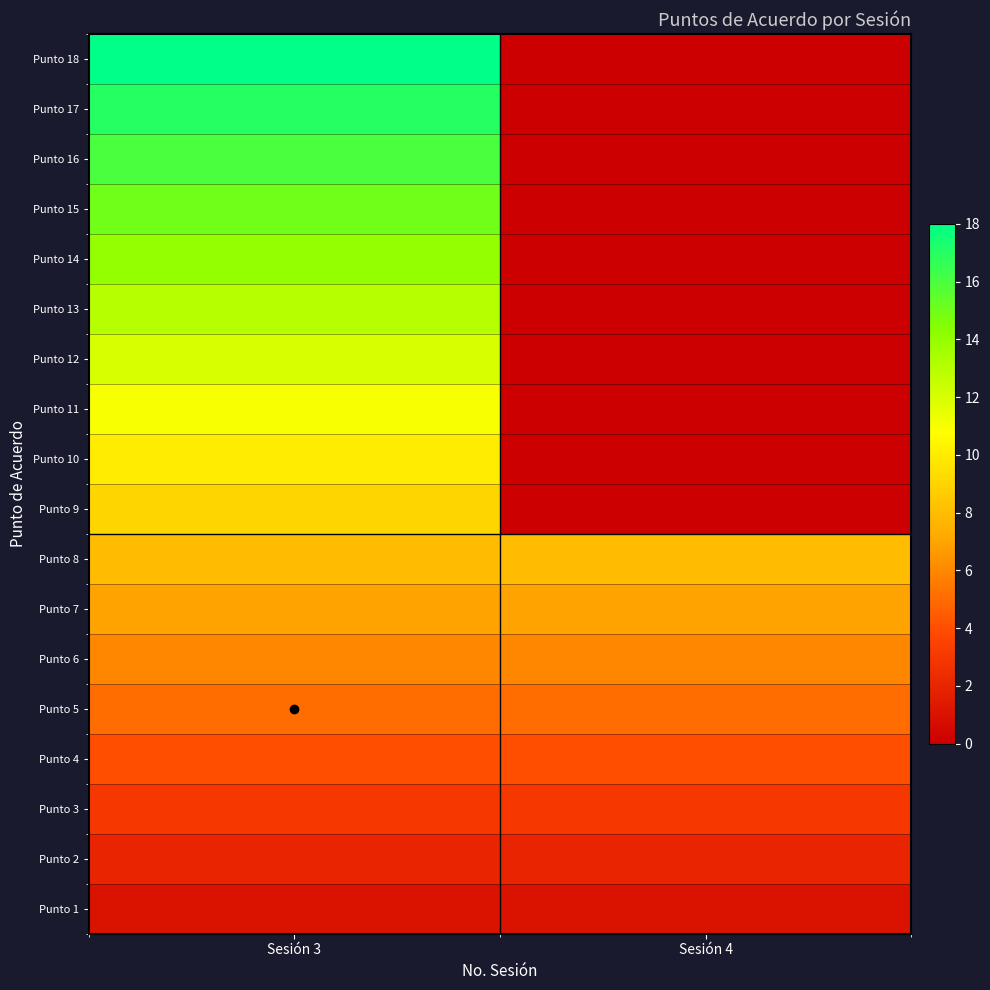

Reading left to right, what are all the values shown in this chart?

Punto 1: Sesión 3=1	Sesión 4=1
Punto 2: Sesión 3=2	Sesión 4=2
Punto 3: Sesión 3=3	Sesión 4=3
Punto 4: Sesión 3=4	Sesión 4=4
Punto 5: Sesión 3=5	Sesión 4=5
Punto 6: Sesión 3=6	Sesión 4=6
Punto 7: Sesión 3=7	Sesión 4=7
Punto 8: Sesión 3=8	Sesión 4=8
Punto 9: Sesión 3=9	Sesión 4=0
Punto 10: Sesión 3=10	Sesión 4=0
Punto 11: Sesión 3=11	Sesión 4=0
Punto 12: Sesión 3=12	Sesión 4=0
Punto 13: Sesión 3=13	Sesión 4=0
Punto 14: Sesión 3=14	Sesión 4=0
Punto 15: Sesión 3=15	Sesión 4=0
Punto 16: Sesión 3=16	Sesión 4=0
Punto 17: Sesión 3=17	Sesión 4=0
Punto 18: Sesión 3=18	Sesión 4=0